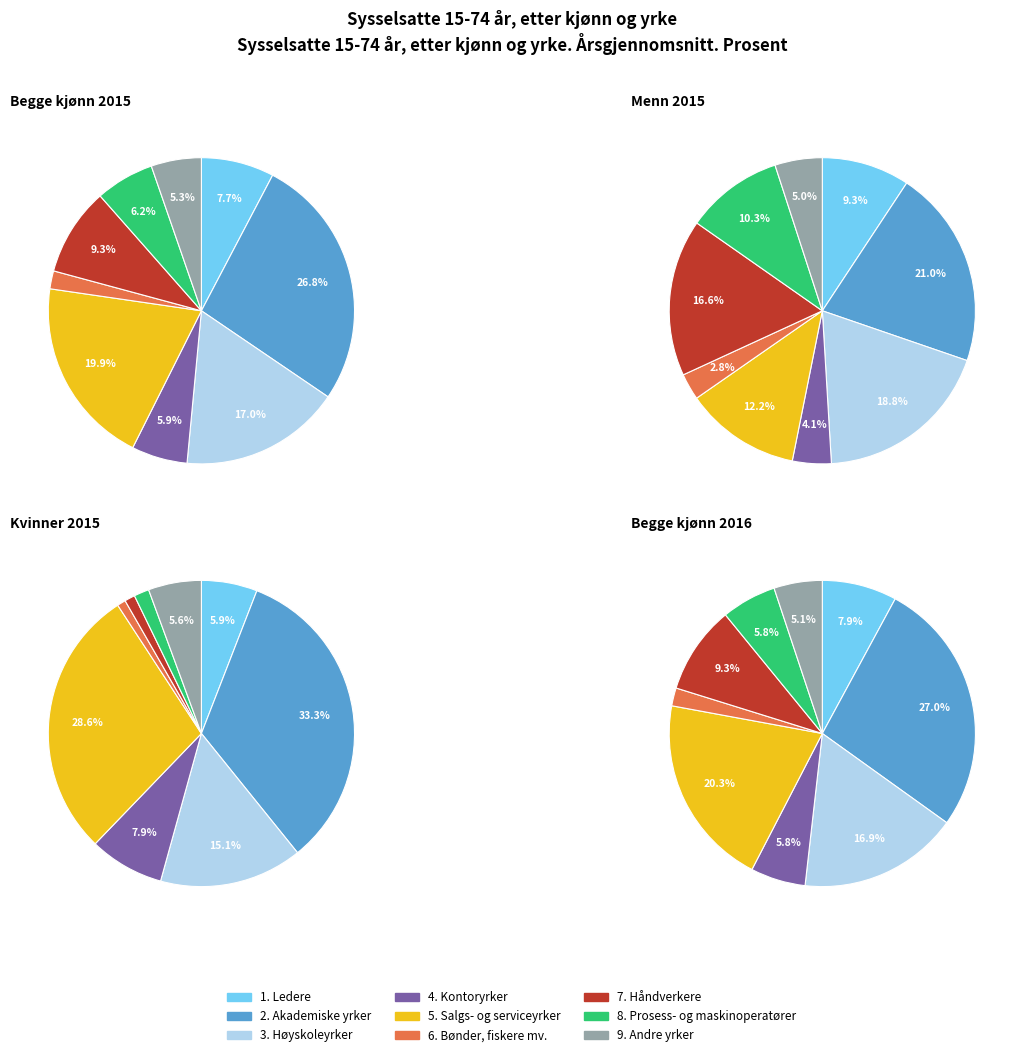

To the nearest percent, what is the combined percentage of 9. Andre yrker and 3. Høyskoleyrker?

21%